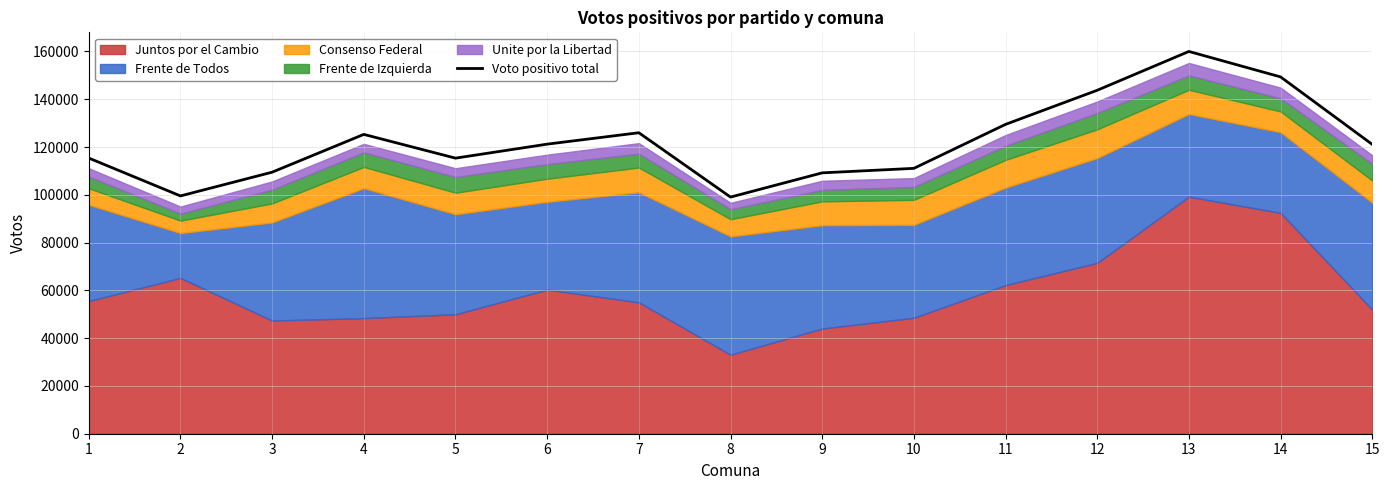

Which label corresponds to the largest value in the chart?

13